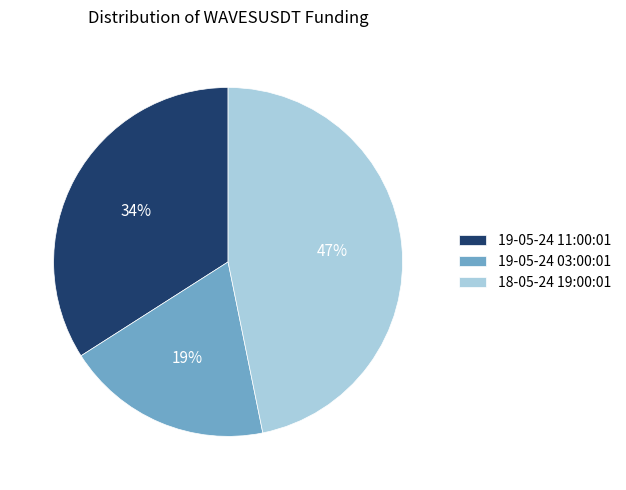

Does 19-05-24 03:00:01 account for over 50% of the chart?

No